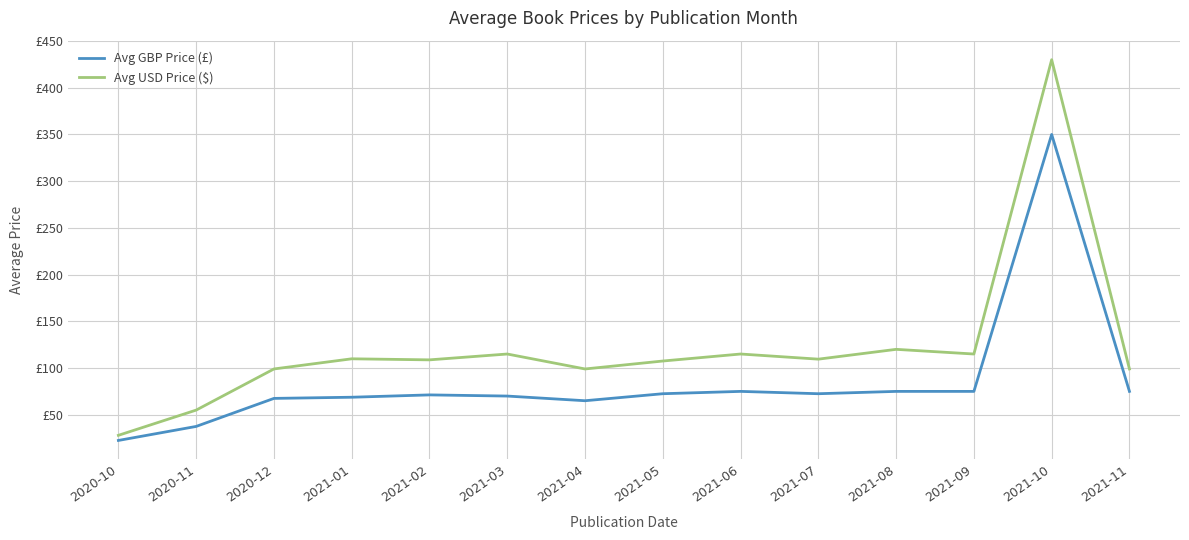

True or false: Avg USD Price ($) and Avg GBP Price (£) cross at least once.

False